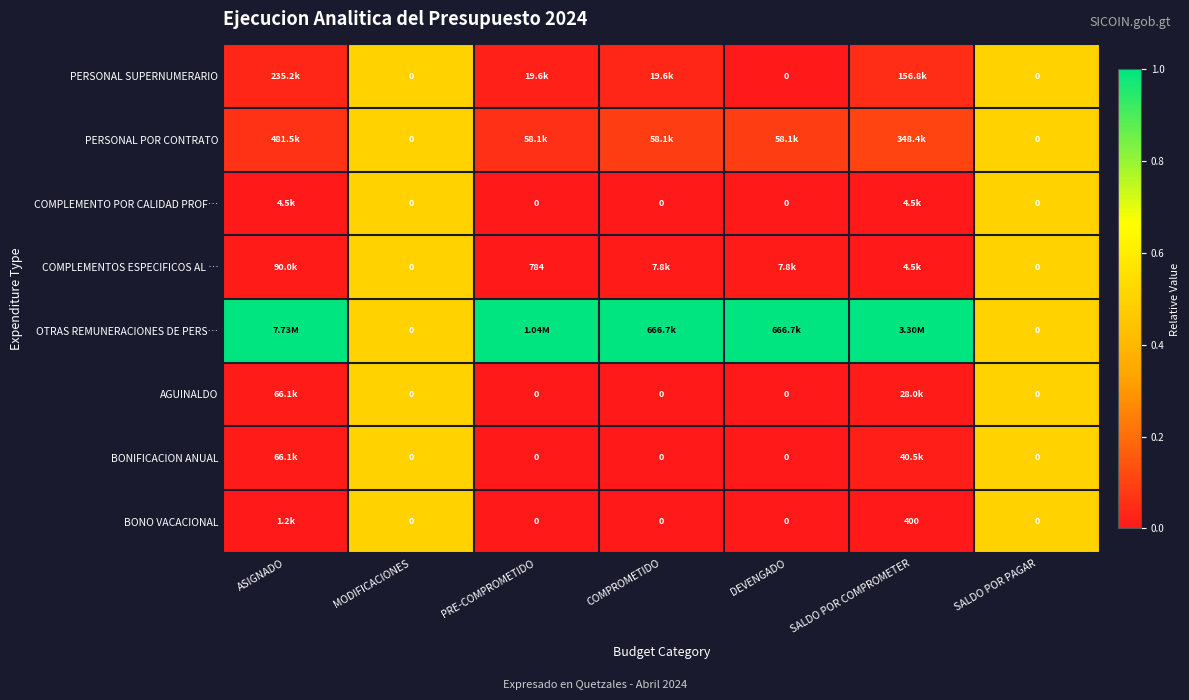

Between PRE-COMPROMETIDO and SALDO POR COMPROMETER, which is larger?

SALDO POR COMPROMETER